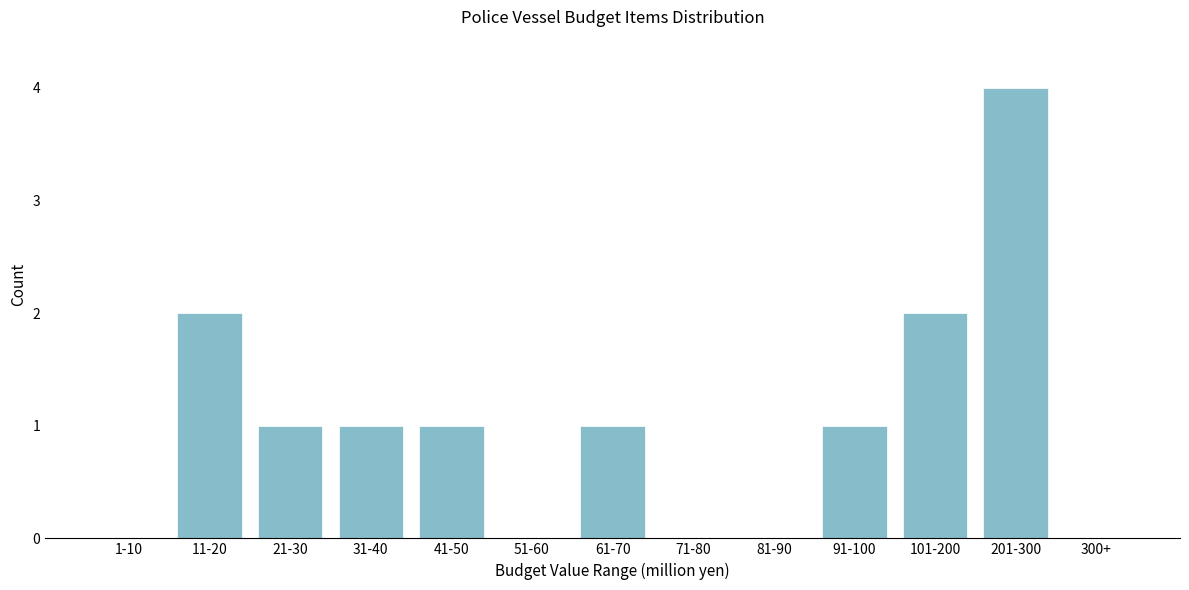

Reading right to left, transcribe all the data shown in this chart.

300+=0	201-300=4	101-200=2	91-100=1	81-90=0	71-80=0	61-70=1	51-60=0	41-50=1	31-40=1	21-30=1	11-20=2	1-10=0